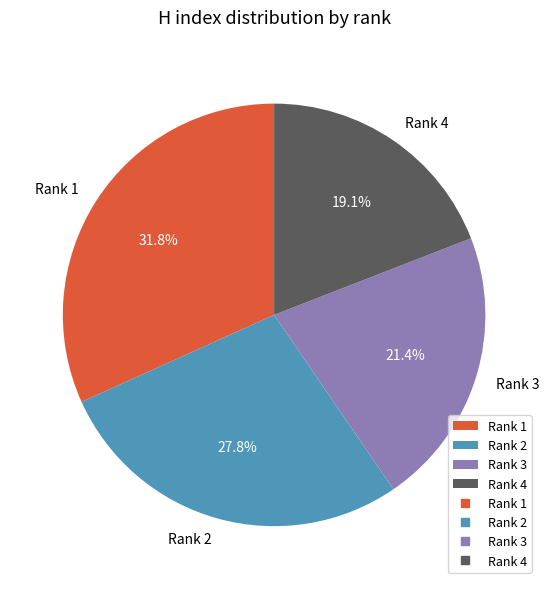

True or false: Rank 1 accounts for 32% of the total.

True